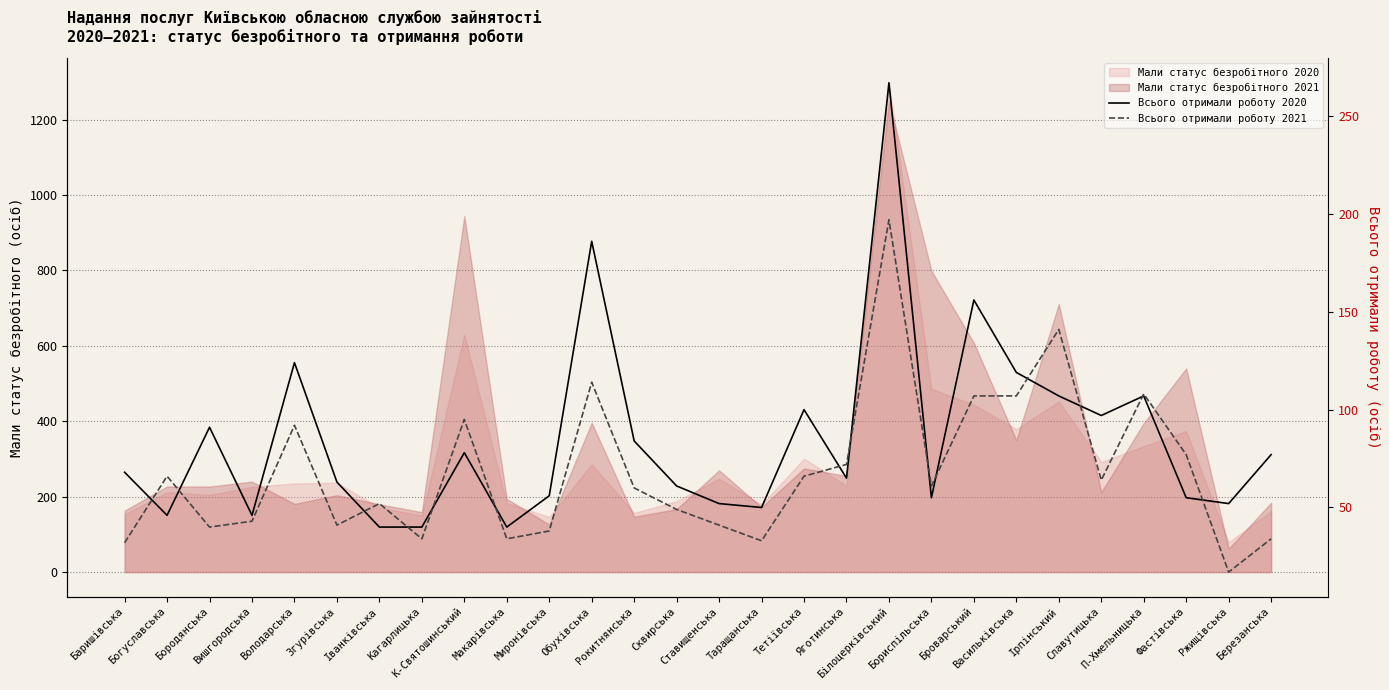

What is the difference between the second highest and second lowest values in the Всього отримали роботу 2020 series?

146